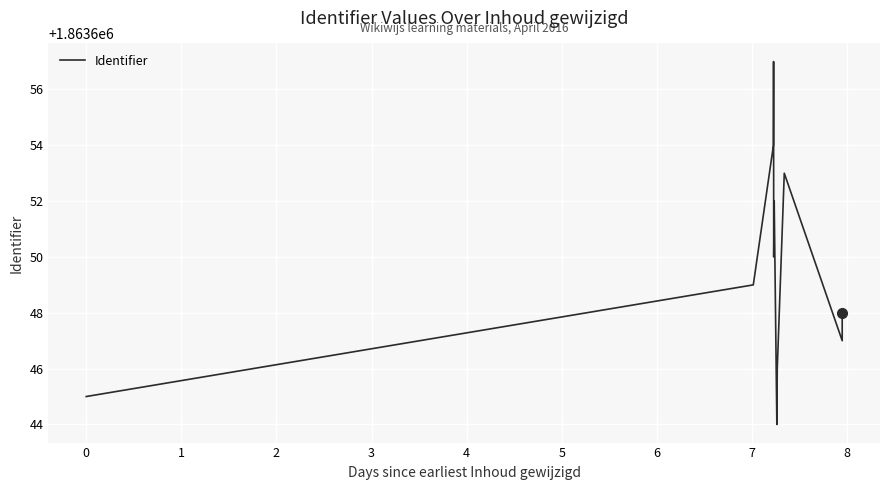

The value at 0 is 824585. True or false?

False